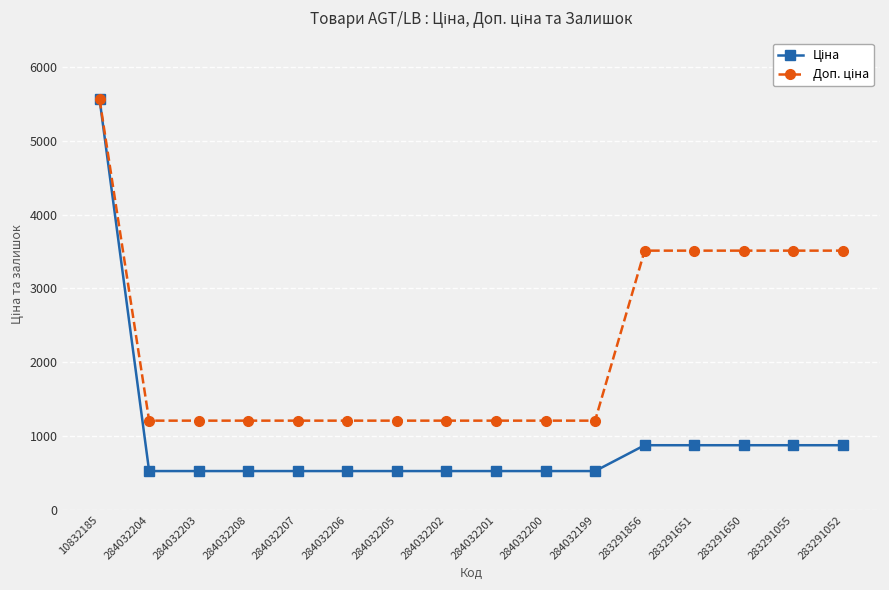

At which category is the sum across all series the highest?

10832185